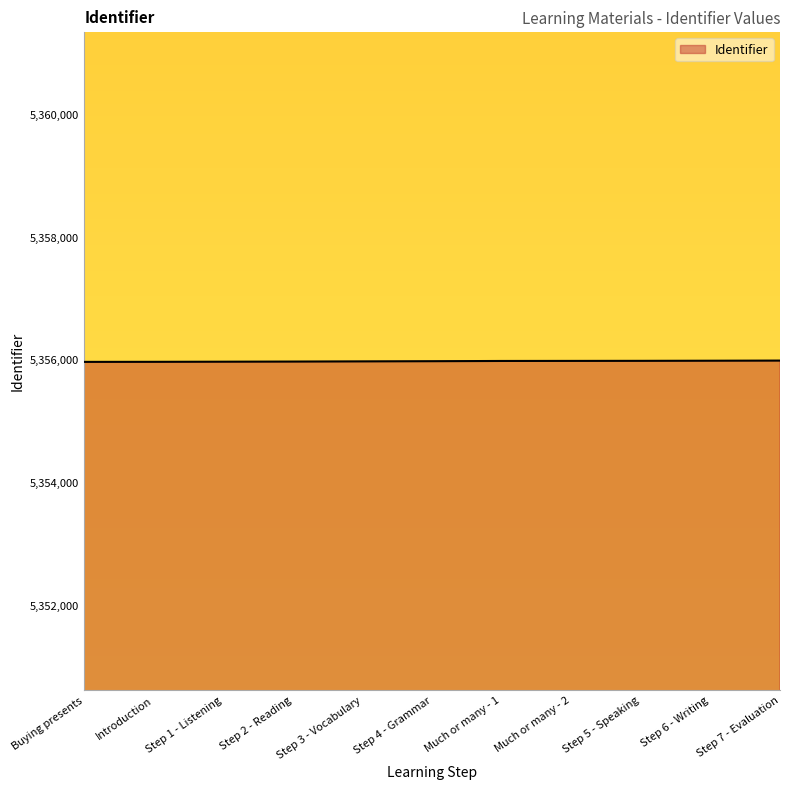

What is the smallest value displayed?

5355970